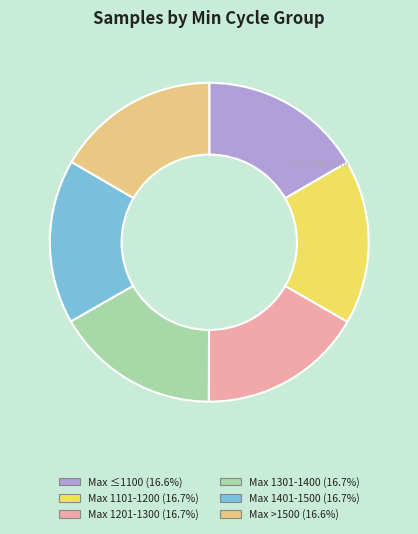

Is there any slice that represents more than half of the pie?

No